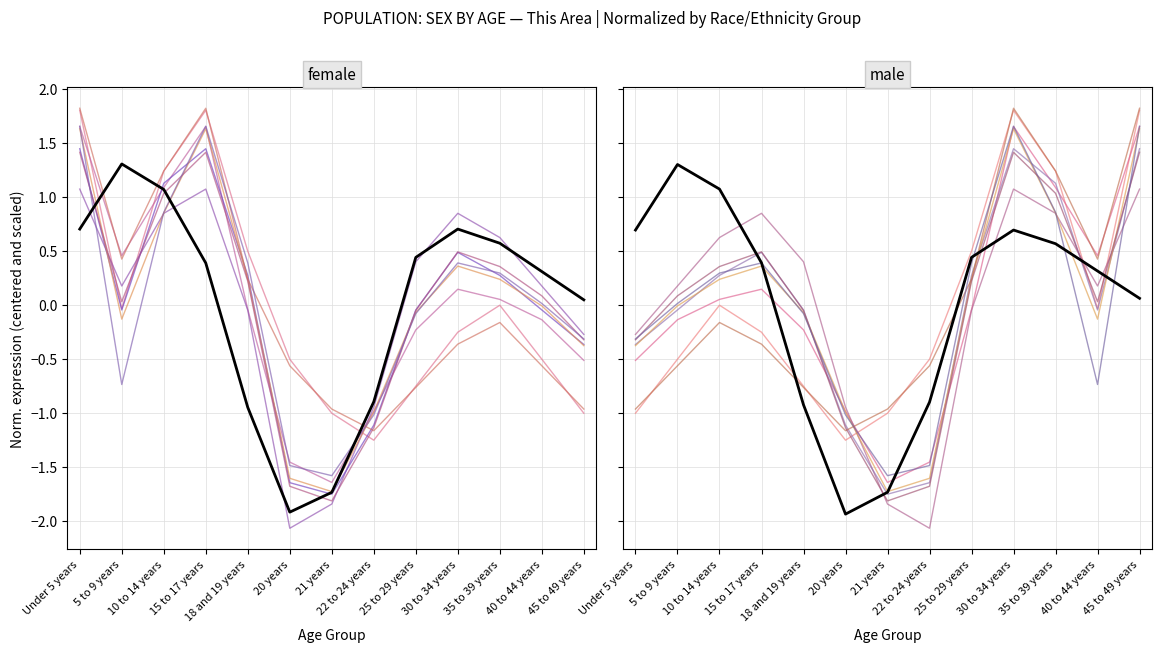

What is the maximum value for Female - This Area?

1.3